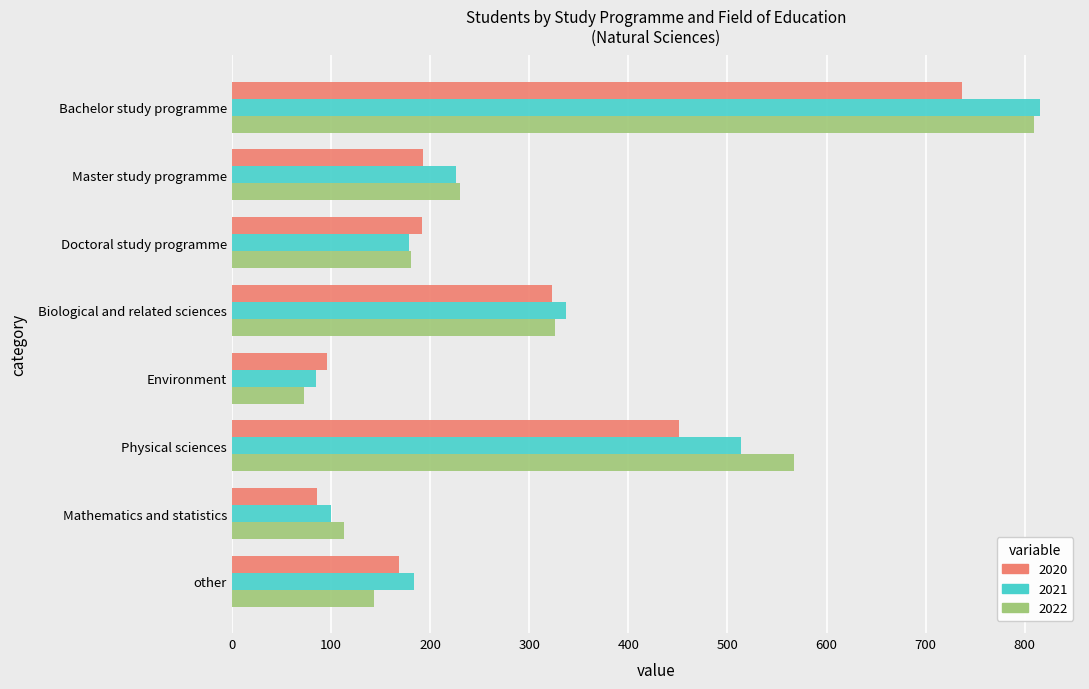

What are all the series names shown in the legend?

2020, 2021, 2022